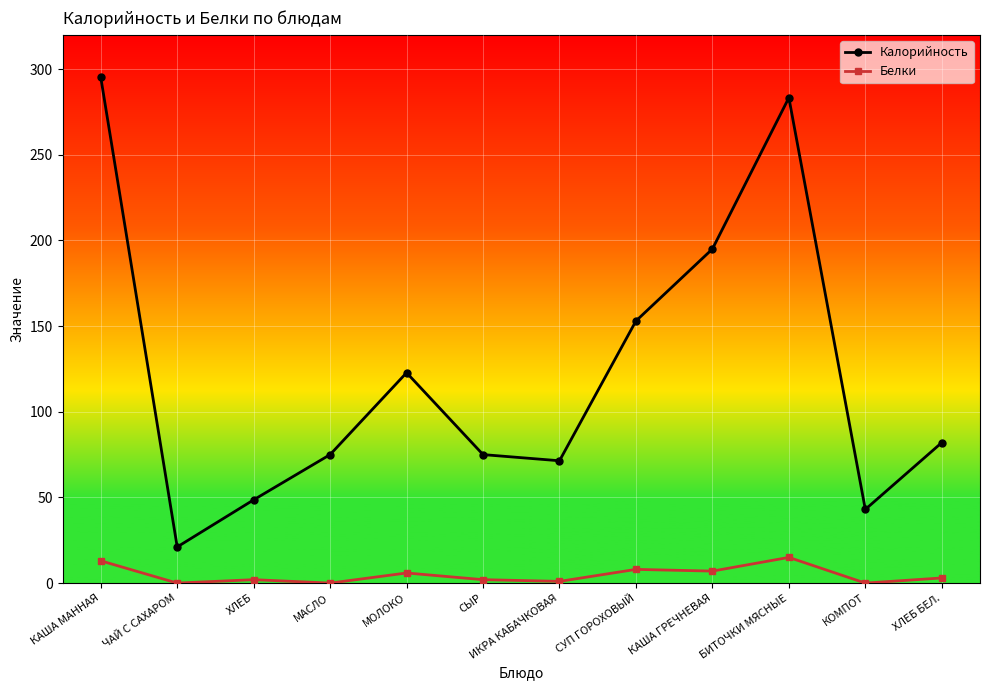

List the series in order of their overall mean, lowest first.

Белки, Калорийность